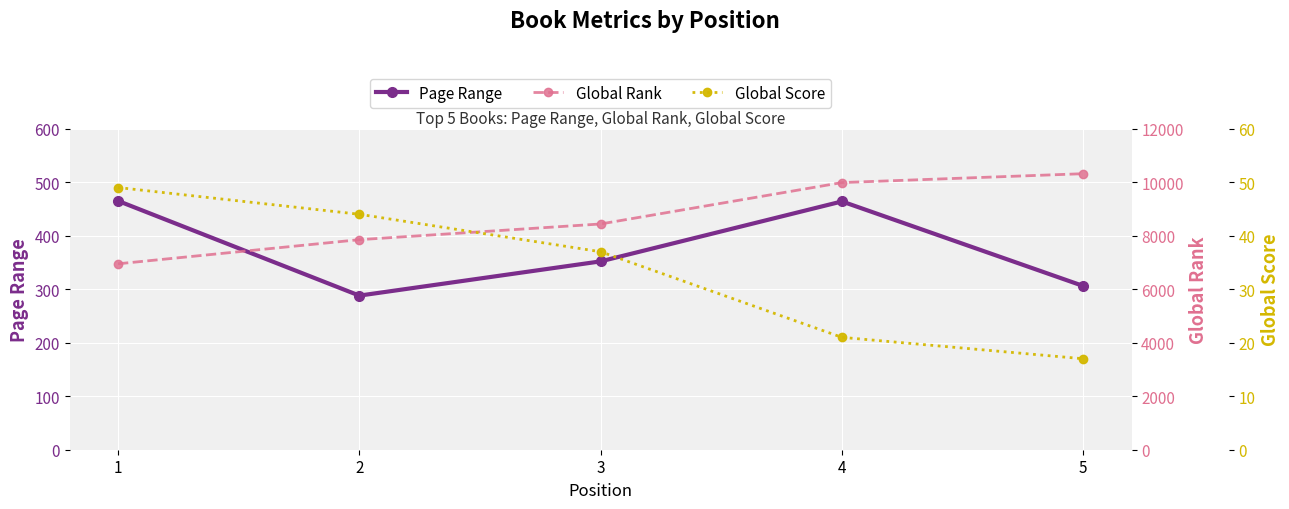

What is the lowest value of the Page Range series?

288